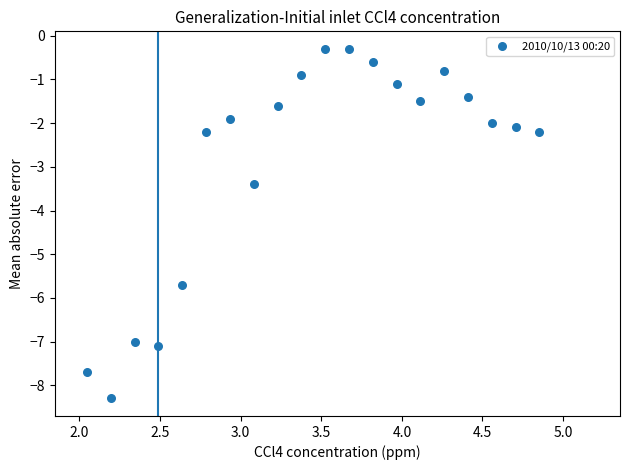

What is the range of Y values (max minus min)?

8.0